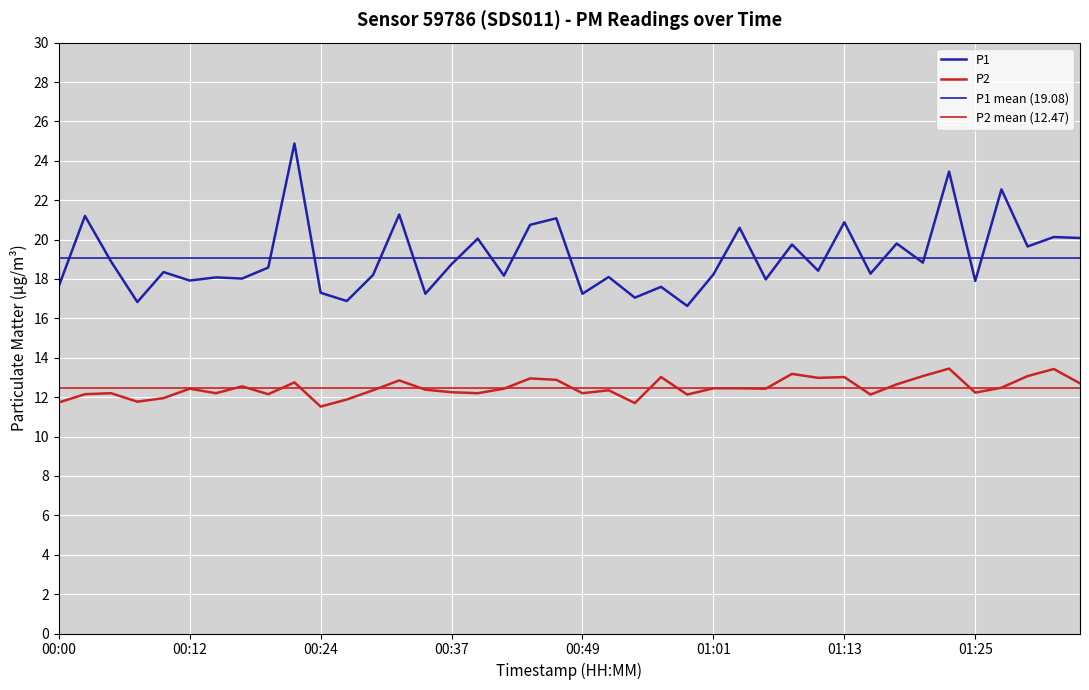

Reading left to right, list all the values displayed in this chart.

P1: 17.6	21.2	18.9	16.8	18.4	17.9	18.1	18.0	18.6	24.9	17.3	16.9	18.2	21.3	17.2	18.8	20.1	18.2	20.8	21.1	17.2	18.1	17.1	17.6	16.6	18.2	20.6	18.0	19.8	18.4	20.9	18.3	19.8	18.8	23.4	17.9	22.6	19.6	20.1	20.1
P2: 11.7	12.2	12.2	11.8	11.9	12.4	12.2	12.6	12.2	12.8	11.5	11.9	12.3	12.8	12.4	12.2	12.2	12.4	12.9	12.9	12.2	12.3	11.7	13.0	12.1	12.4	12.4	12.4	13.2	13.0	13.0	12.1	12.7	13.1	13.4	12.2	12.5	13.1	13.4	12.7